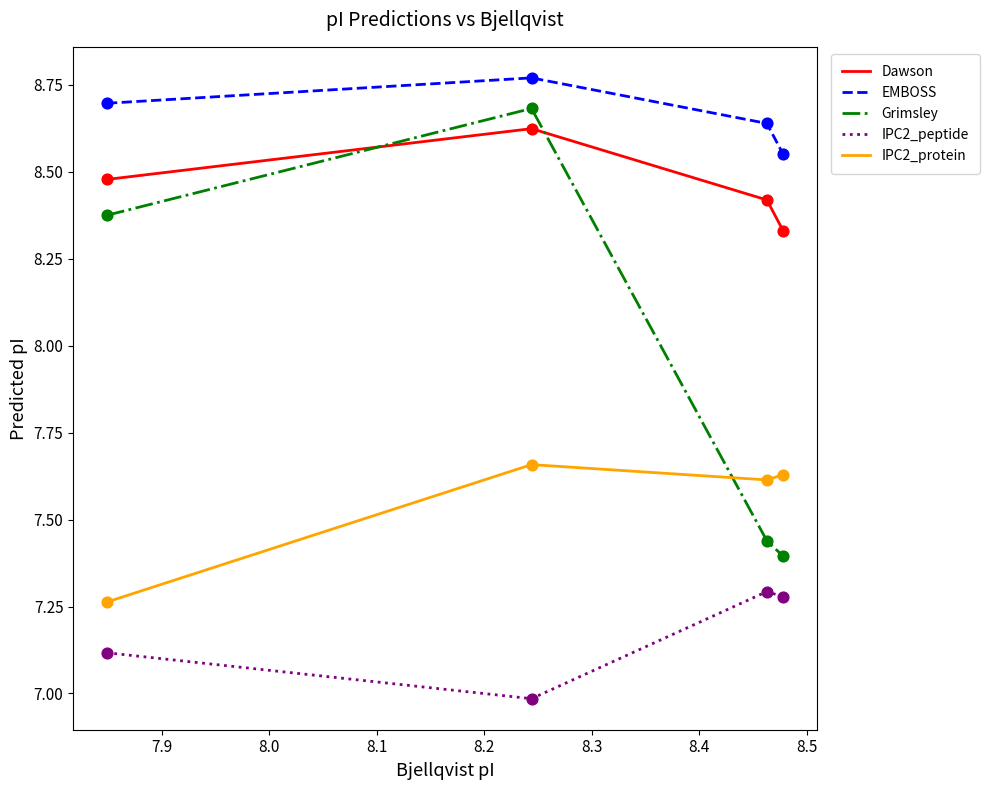

What are all the series names shown in the legend?

Dawson, EMBOSS, Grimsley, IPC2_peptide, IPC2_protein